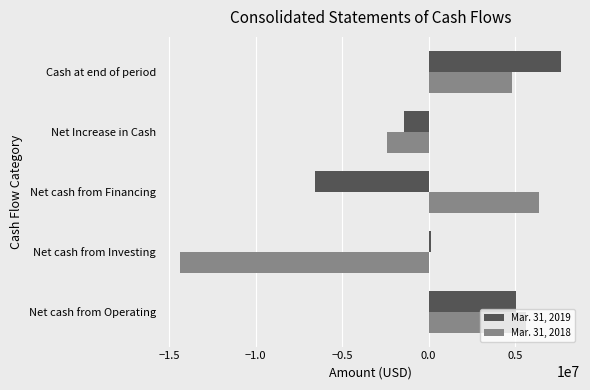

Count the number of categories in the chart.

5